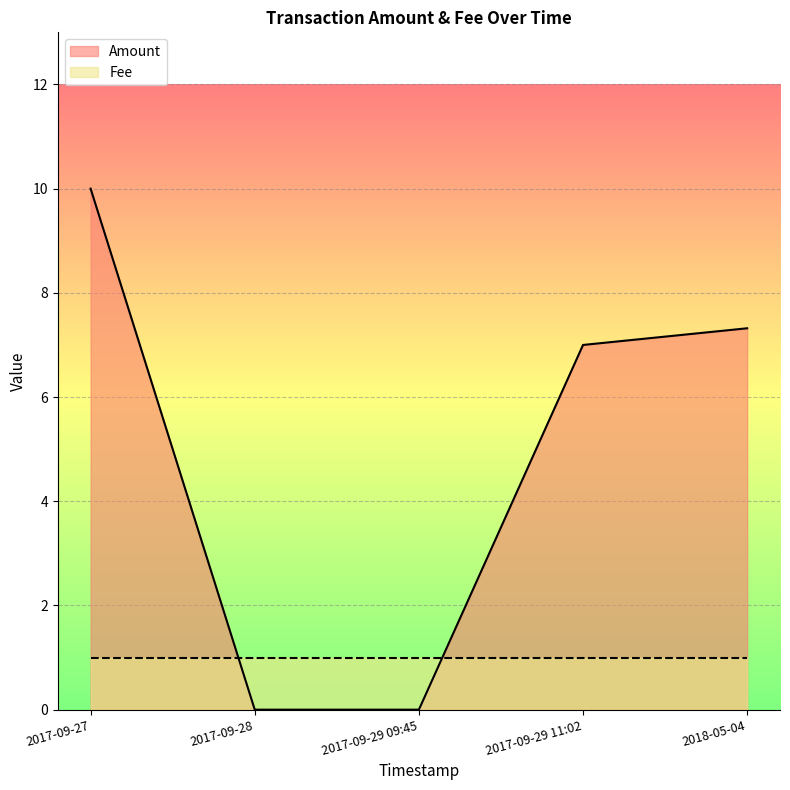

True or false: Fee and Amount cross at least once.

True